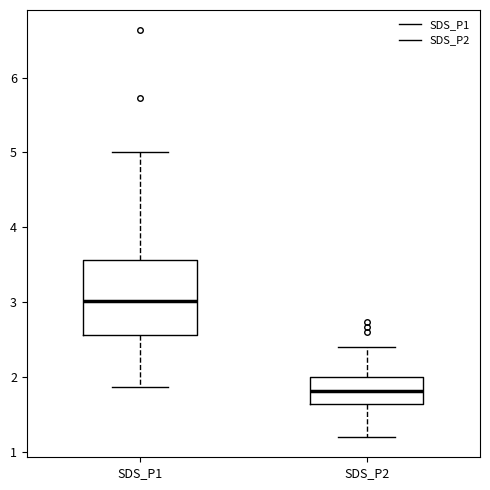

Which box has the highest median line?

SDS_P1